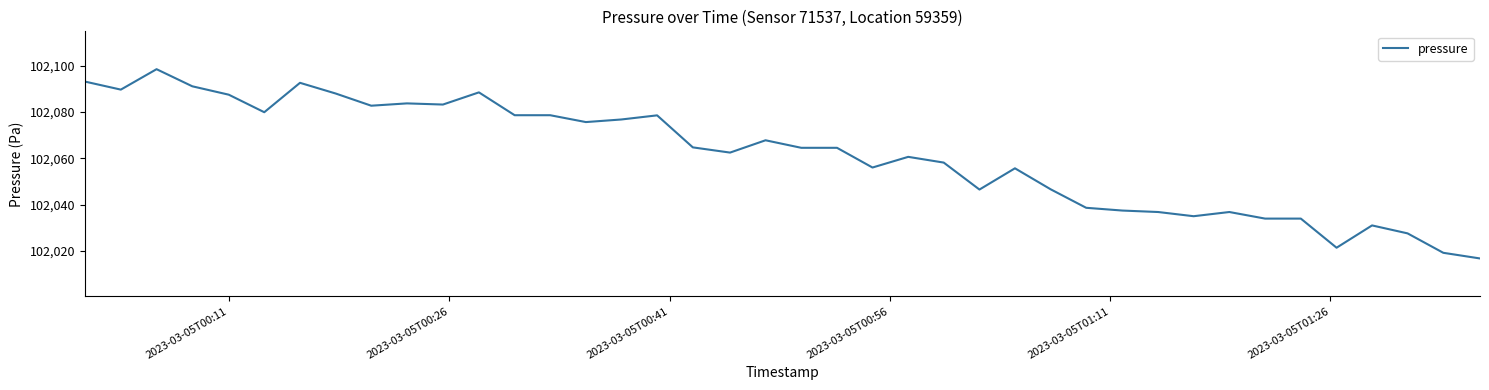

What is the difference between the maximum and minimum values?

81.6